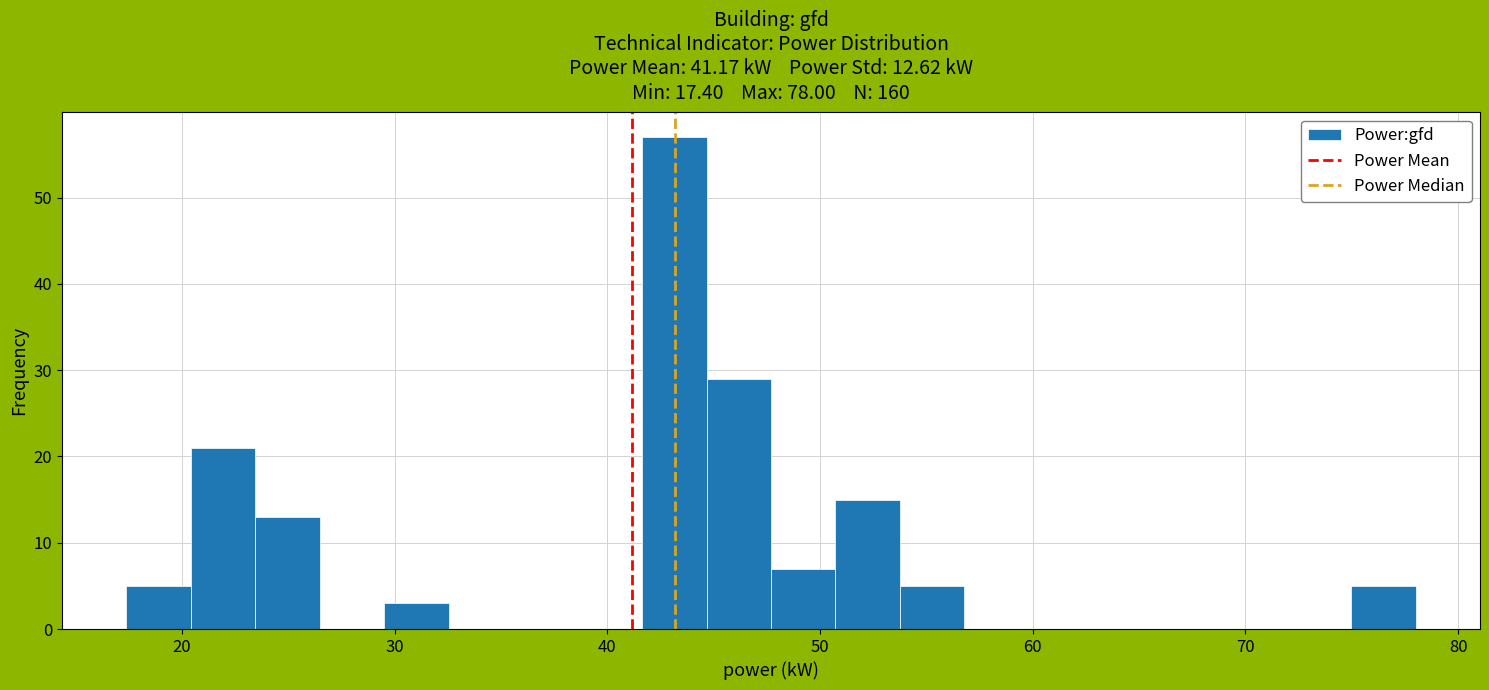

Read against the x-axis, roughly where is the centre of the tallest bar?

43